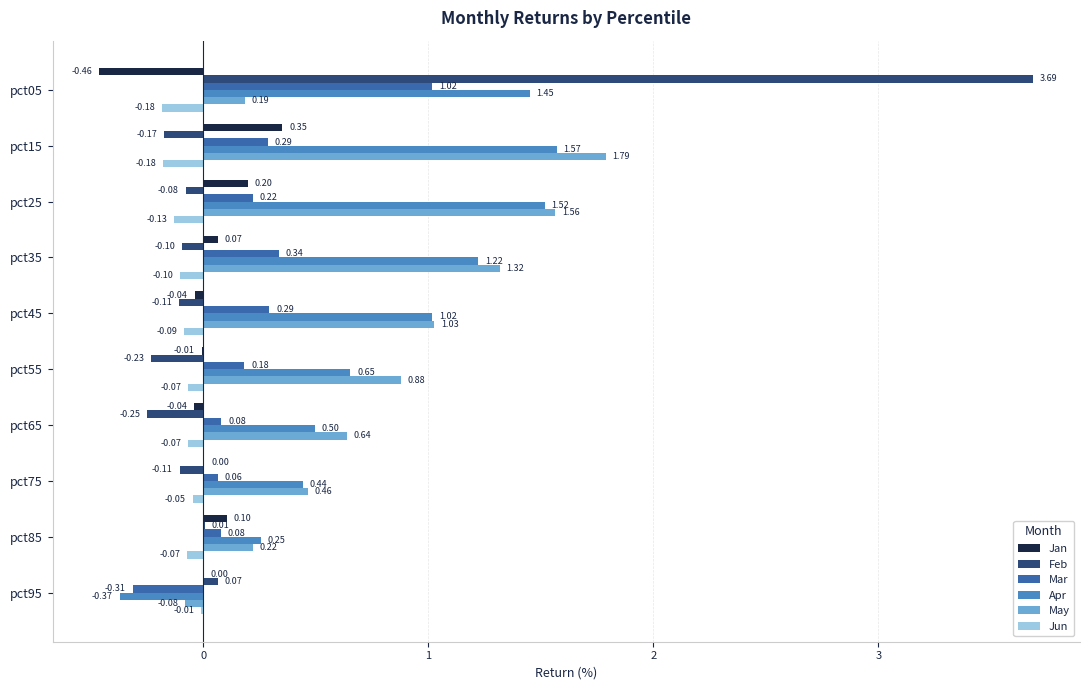

Which series changed the most between pct25 and pct45?

May